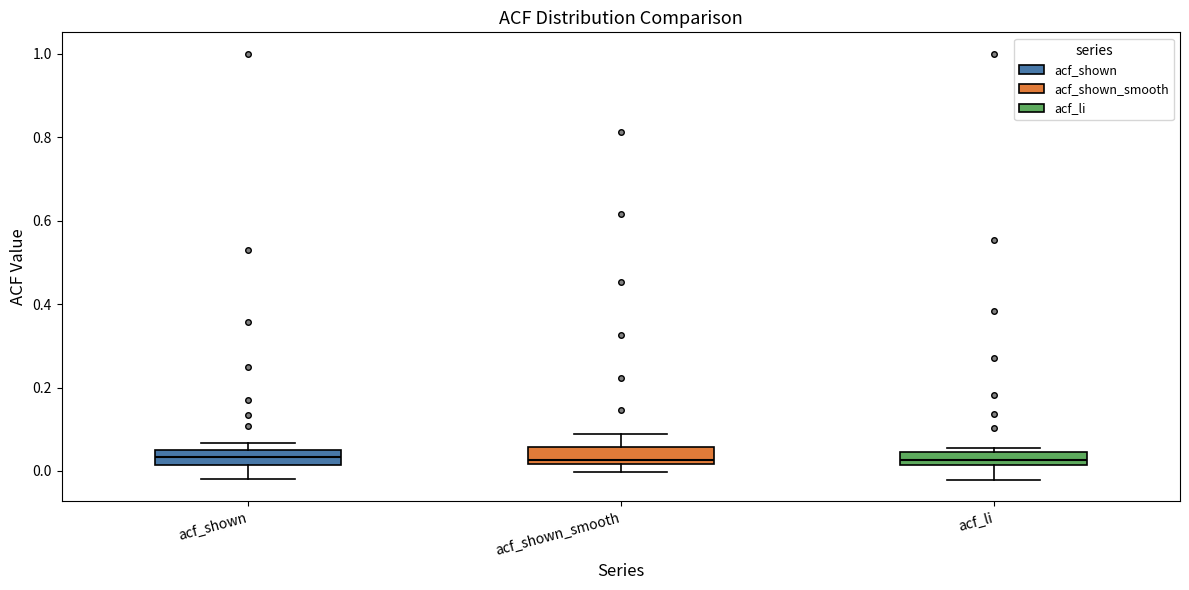

Reading left to right, transcribe this box plot: for each box, give where its median line is, the range the box spans, and where its two whiskers end, as read against the y-axis. The values are not printed on the chart, so give them approximately, as read against the axis.

acf_shown: median 0.04, box 0.02 to 0.06, whiskers -0.02 to 0.06 (just above the box's upper edge)
acf_shown_smooth: median 0.02 (just above the box's lower edge), box 0.02 to 0.06, whiskers 0.00 to 0.08
acf_li: median 0.02 (inside the box), box 0.02 to 0.04, whiskers -0.02 to 0.06